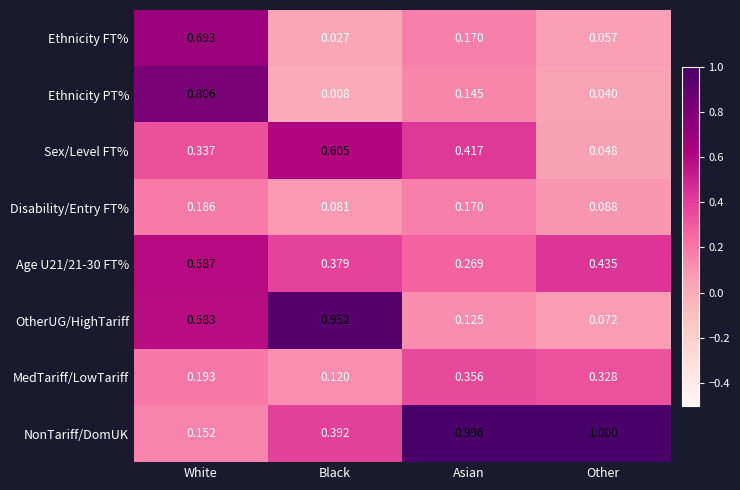

Where is NonTariff/DomUK nearest to the value 0?

White